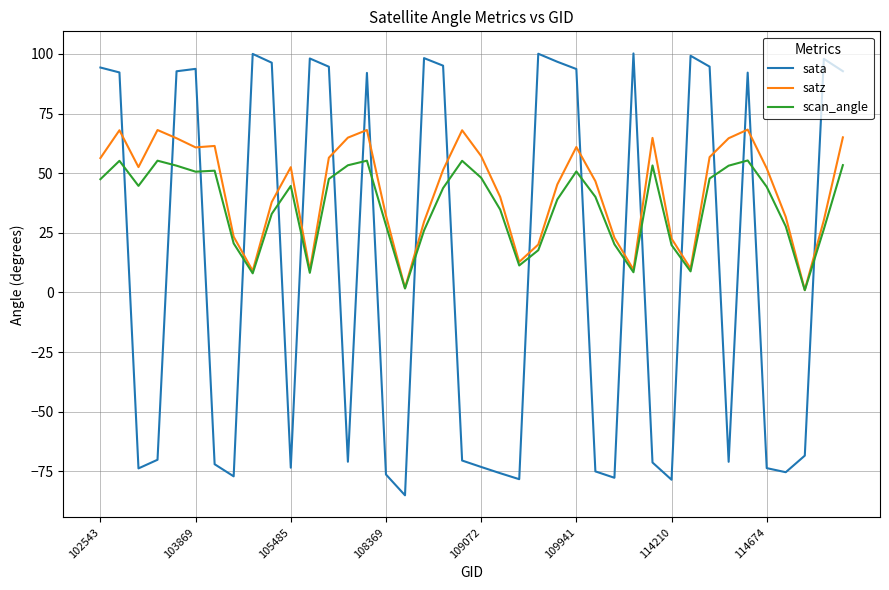

Rank the series by their maximum value, from lowest to highest.

scan_angle, satz, sata